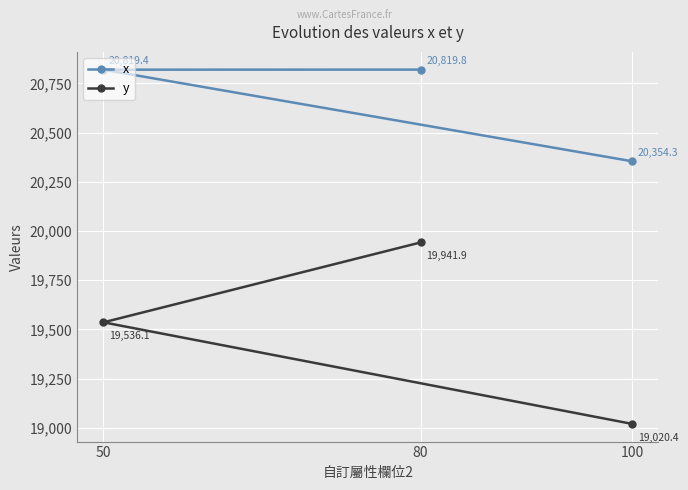

Reading left to right, list all the values displayed in this chart.

x: 50=20819.4	80=20819.8	100=20354.3
y: 50=19536.1	80=19941.9	100=19020.4